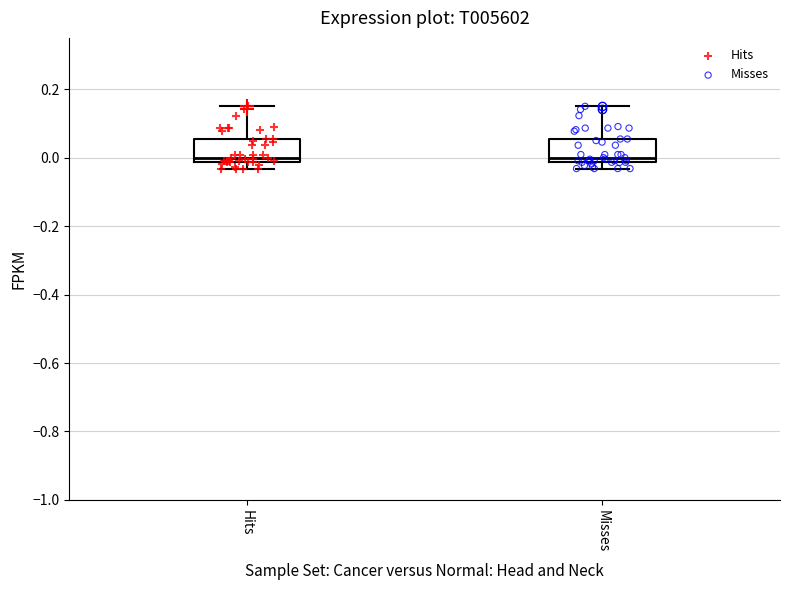

Where does the upper whisker of the box for Misses end on the y-axis? The values are not printed on the chart, so give them approximately, as read against the axis.

0.16